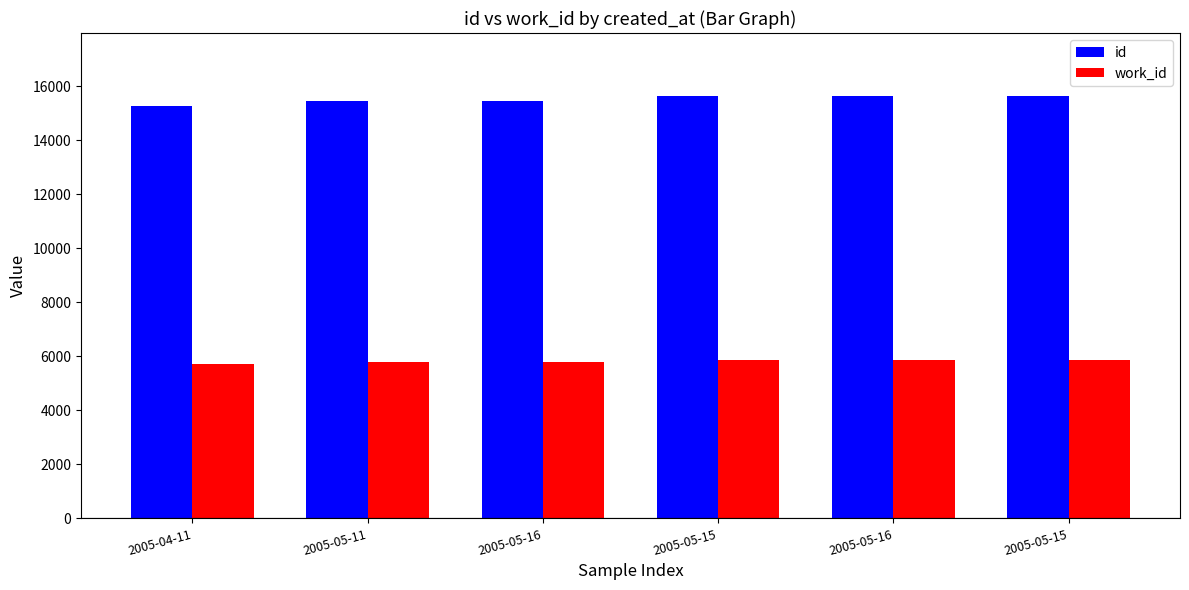

Rank the series at 2005-05-11 from highest to lowest value.

id, work_id